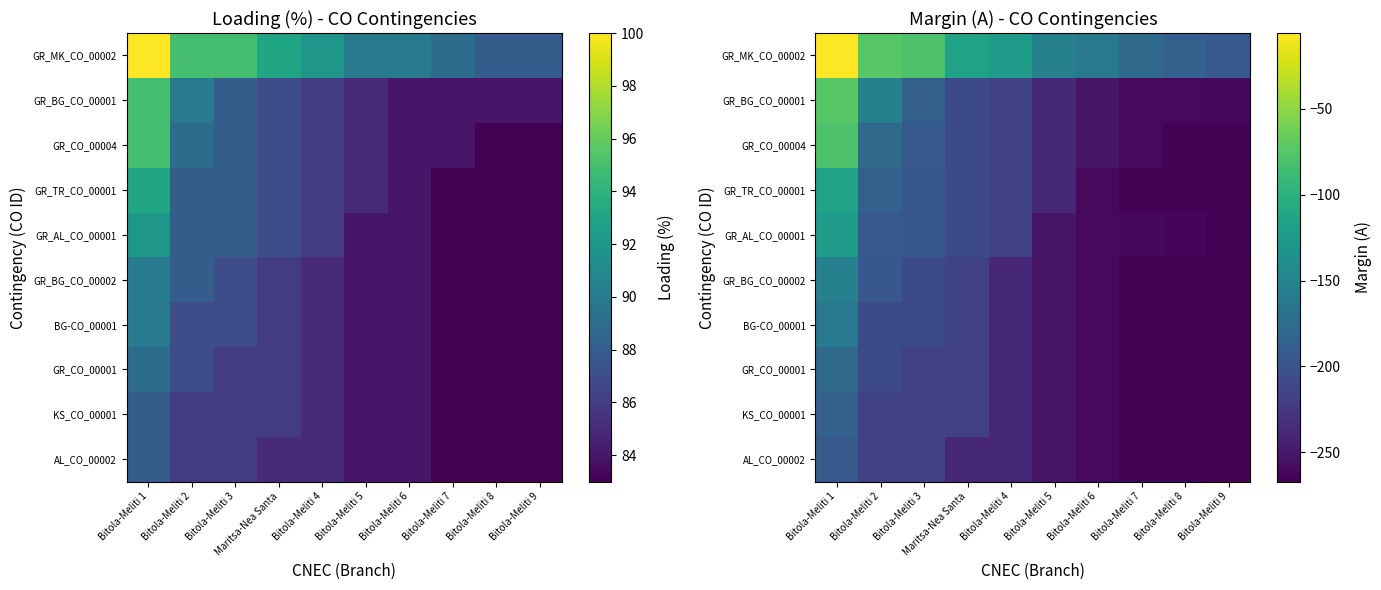

At Bitola-Meliti 5, list the series in order from largest to smallest.

GR_MK_CO_00002, GR_BG_CO_00001, GR_CO_00004, GR_TR_CO_00001, GR_AL_CO_00001, GR_BG_CO_00002, BG-CO_00001, GR_CO_00001, KS_CO_00001, AL_CO_00002